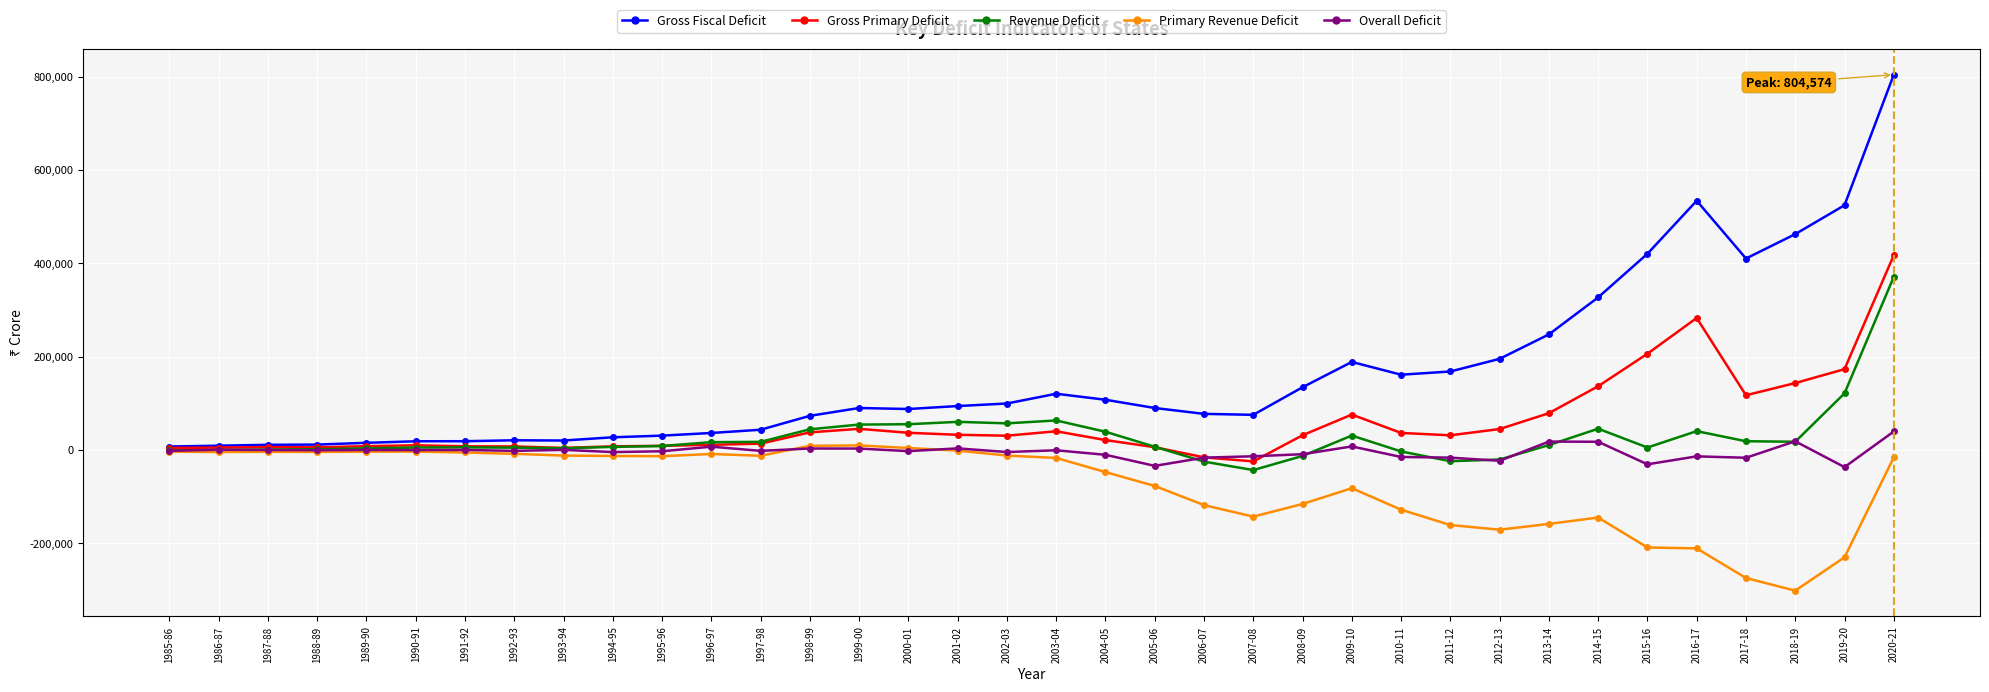

Which series has the largest total across all categories?

Gross Fiscal Deficit